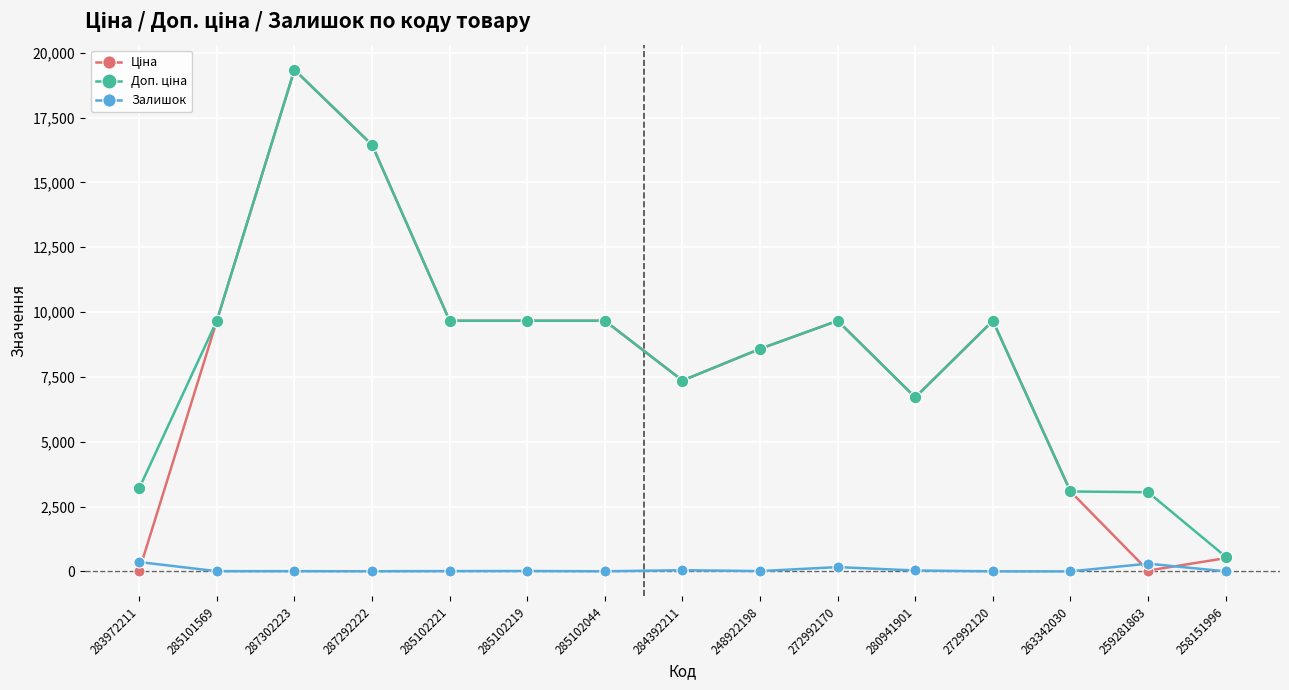

The Залишок series shows 11.0 at 285102221. True or false?

True